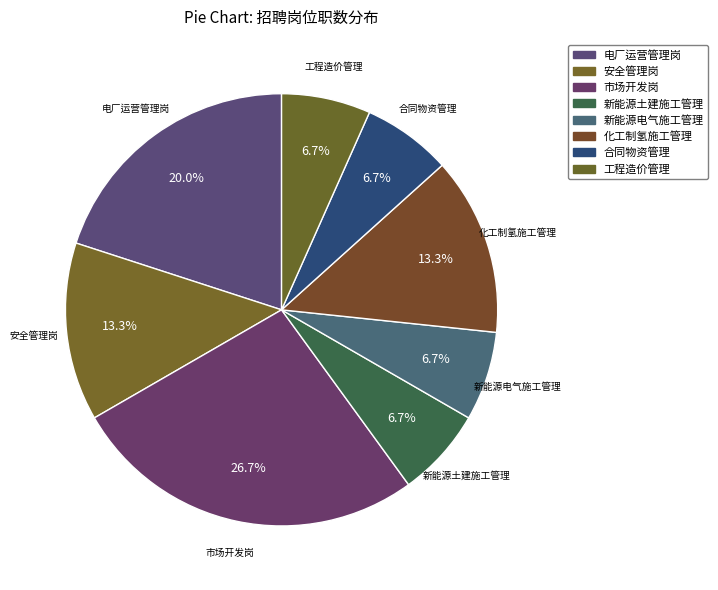

Is it true that 市场开发岗 is 12% of the pie?

False